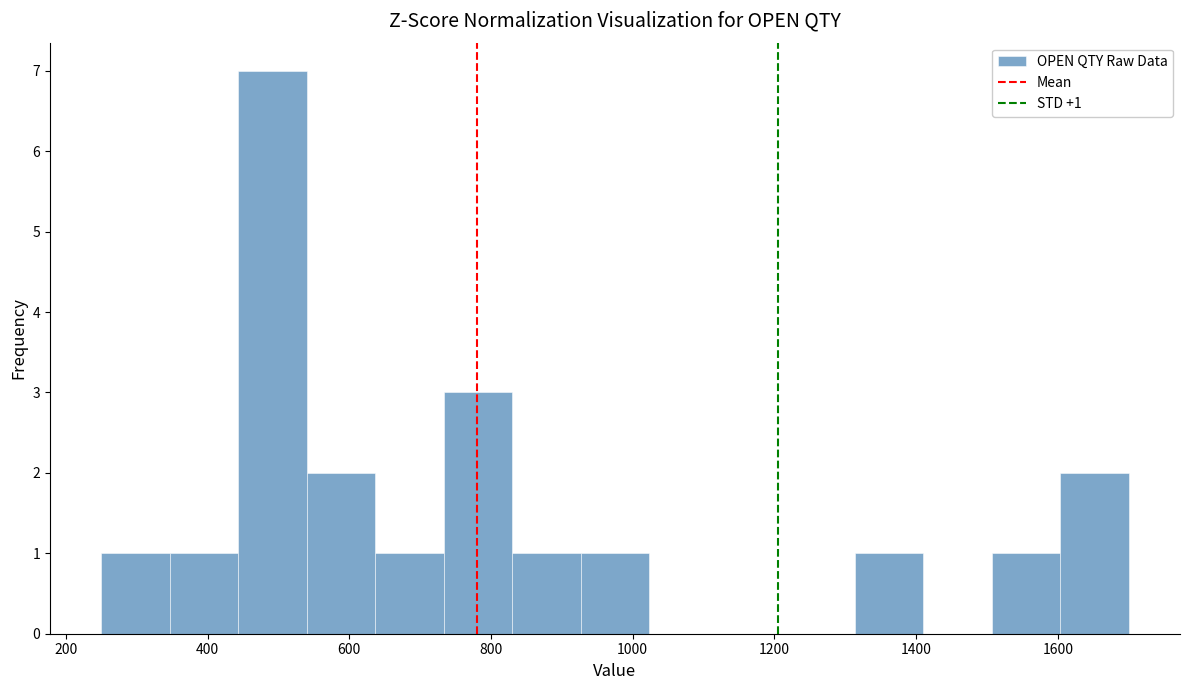

Which range on the x-axis has the tallest bar?

440 to 540